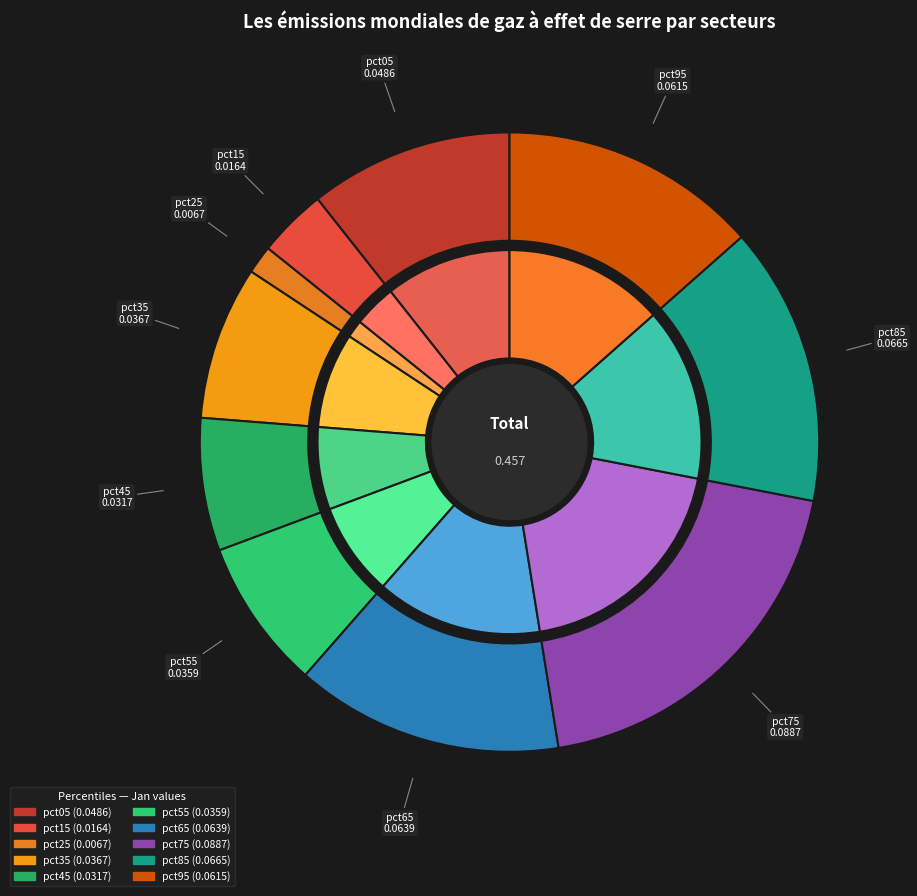

True or false: pct55 accounts for 8% of the total.

True